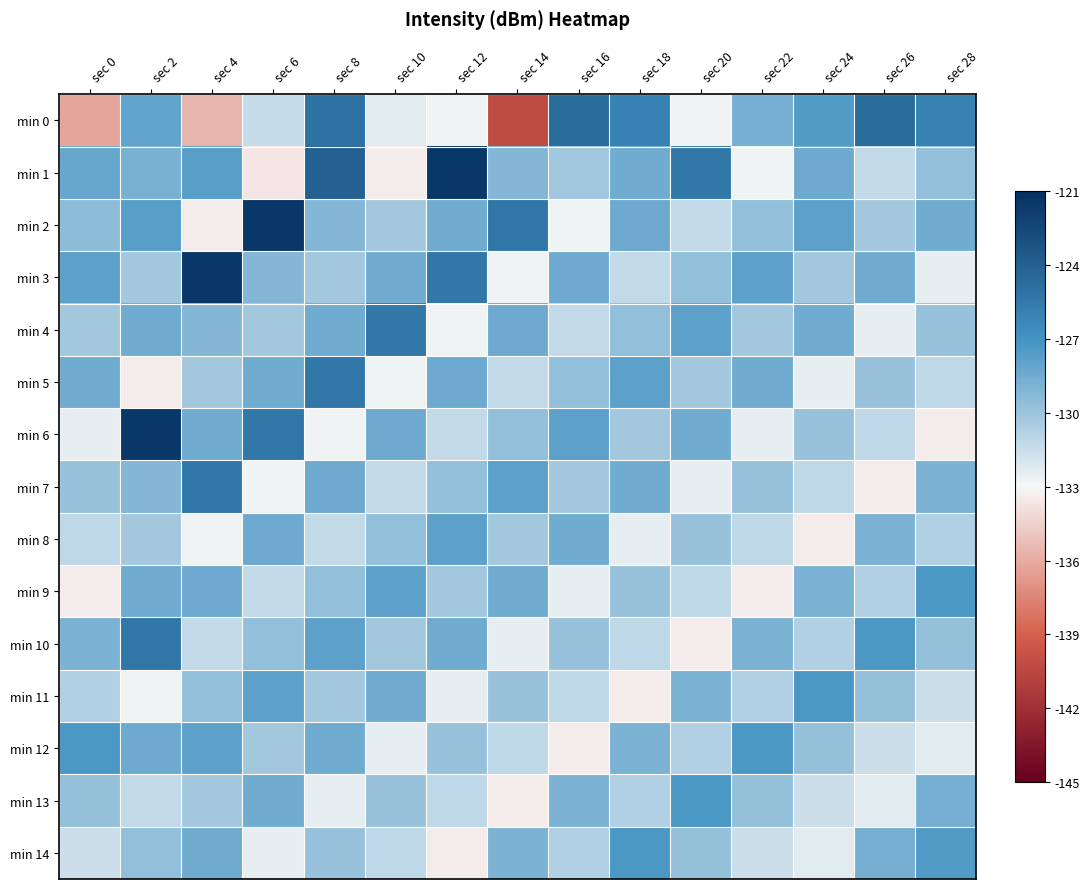

List the series in order of their peak value, highest first.

min 2, min 3, min 6, min 1, min 0, min 4, min 5, min 7, min 10, min 9, min 11, min 12, min 13, min 14, min 8